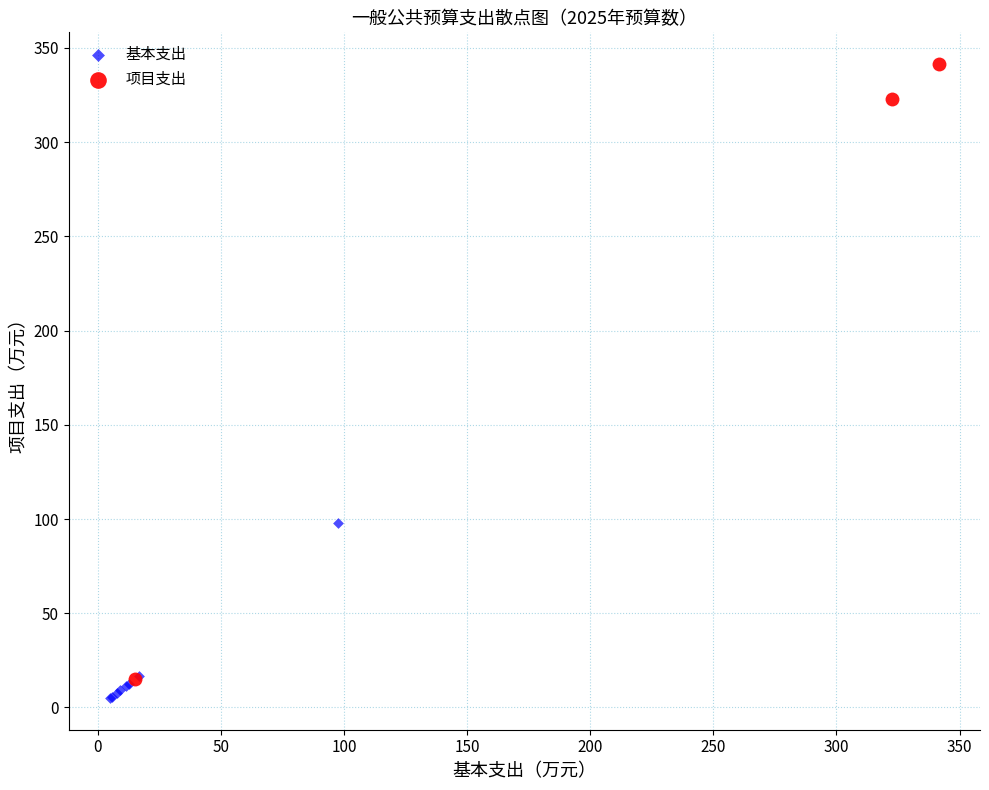

Which series contains the highest Y value?

项目支出